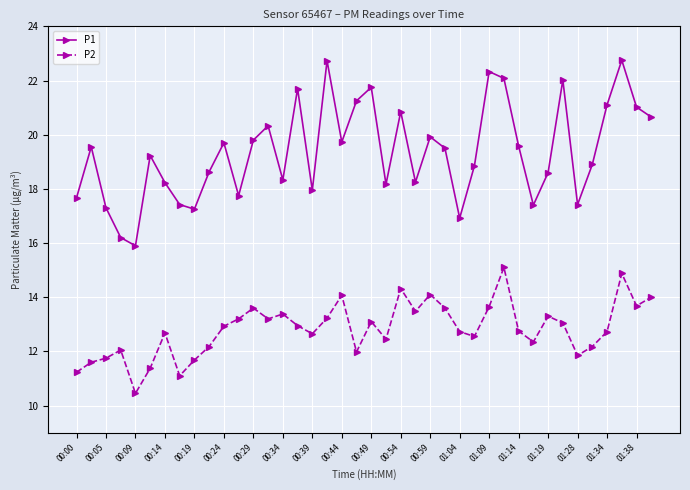

Which series has the widest spread of values?

P1